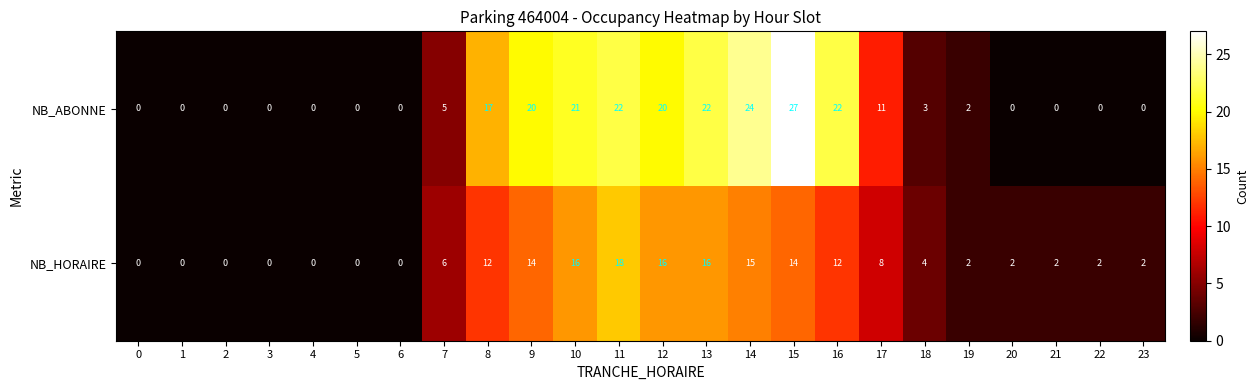

What is the difference between the second highest and minimum values in the NB_ABONNE series?

24